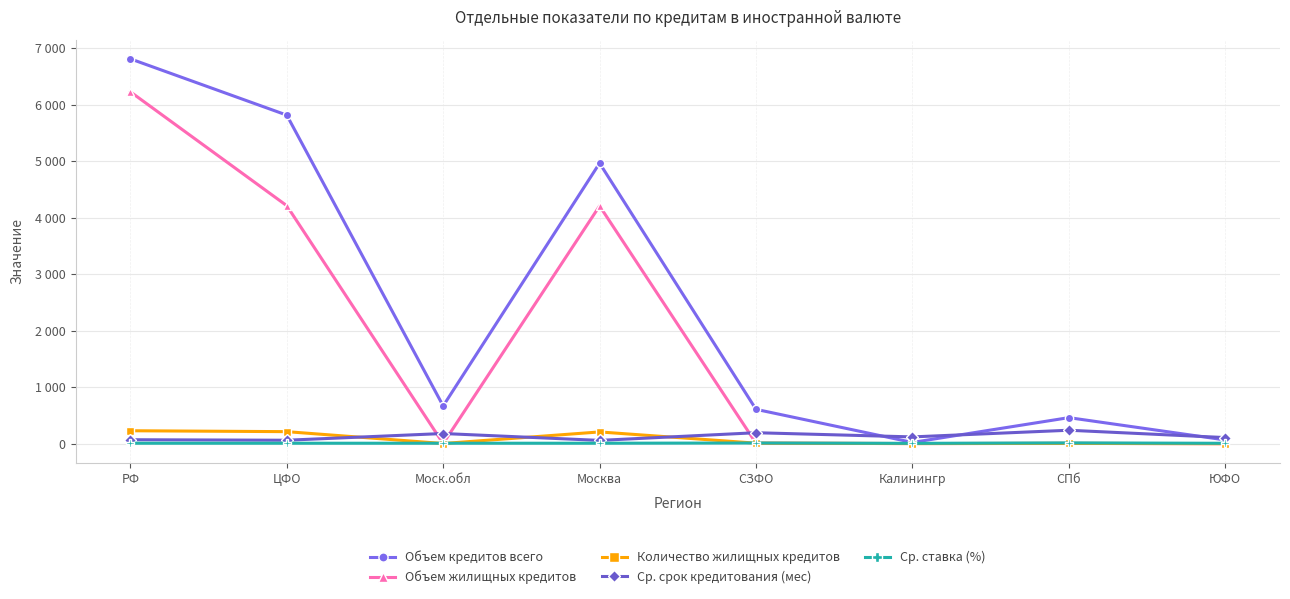

What is the sum of the Объем жилищных кредитов values at Калинингр and СПб?

11